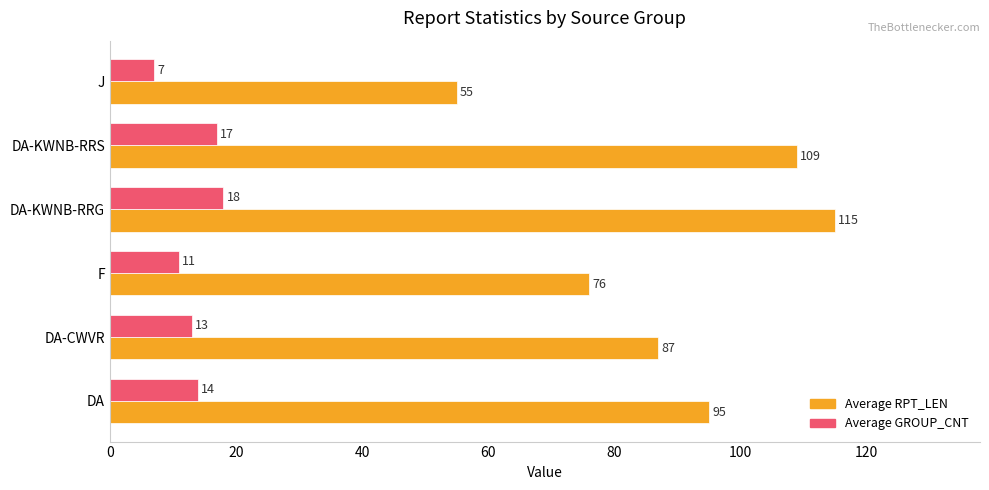

How many data points does each series have?

6